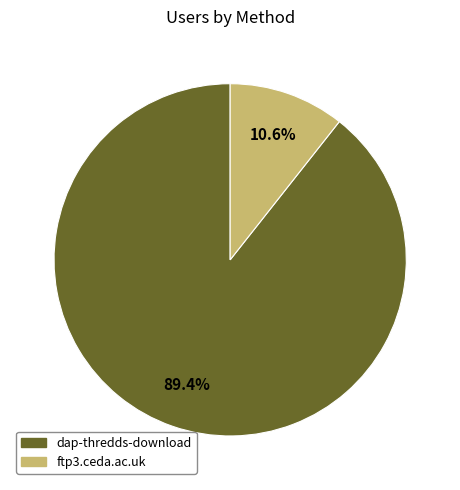

How much of the chart is everything except dap-thredds-download?

10.6%